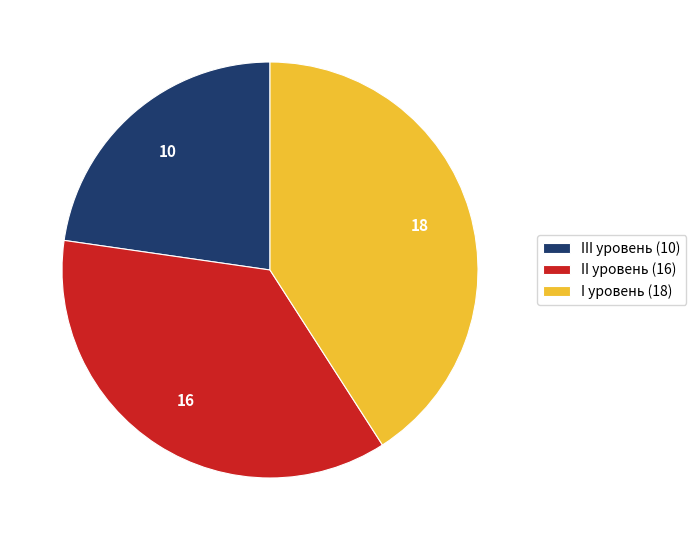

Does II уровень represent more than half of the total?

No